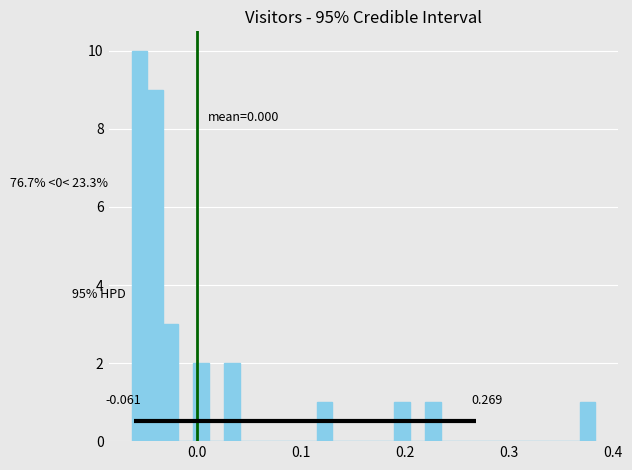

Around what value on the x-axis is the tallest bar? Give the approximate position of its centre, as read against the axis.

-0.06